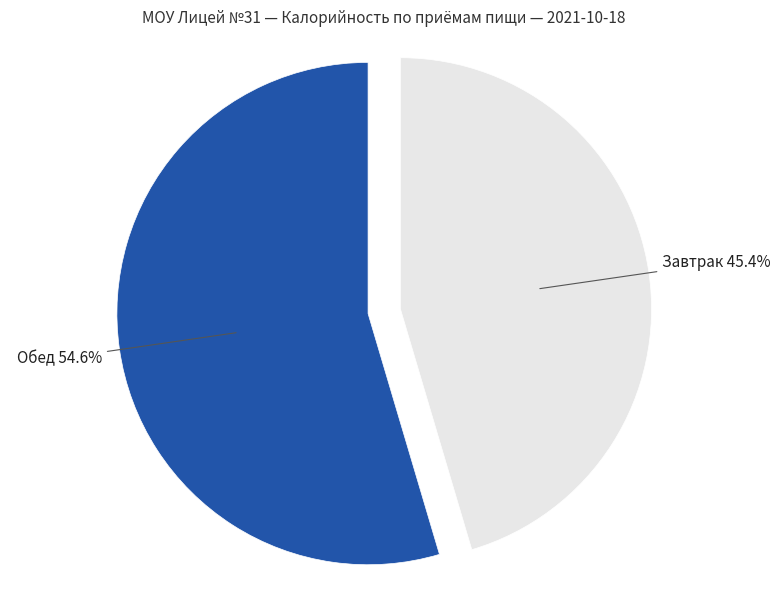

Combined, do Обед and Завтрак account for over 50%?

Yes